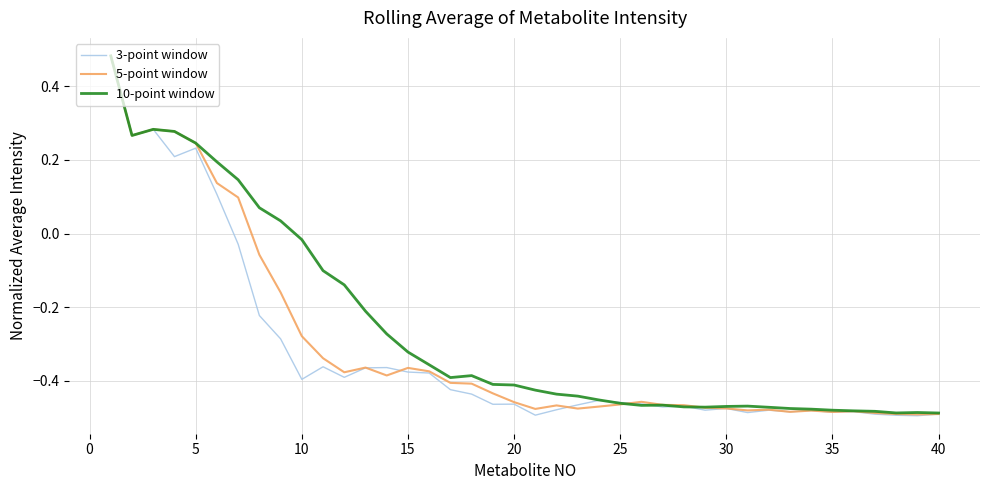

Which series has the largest range (max minus min)?

3-point window